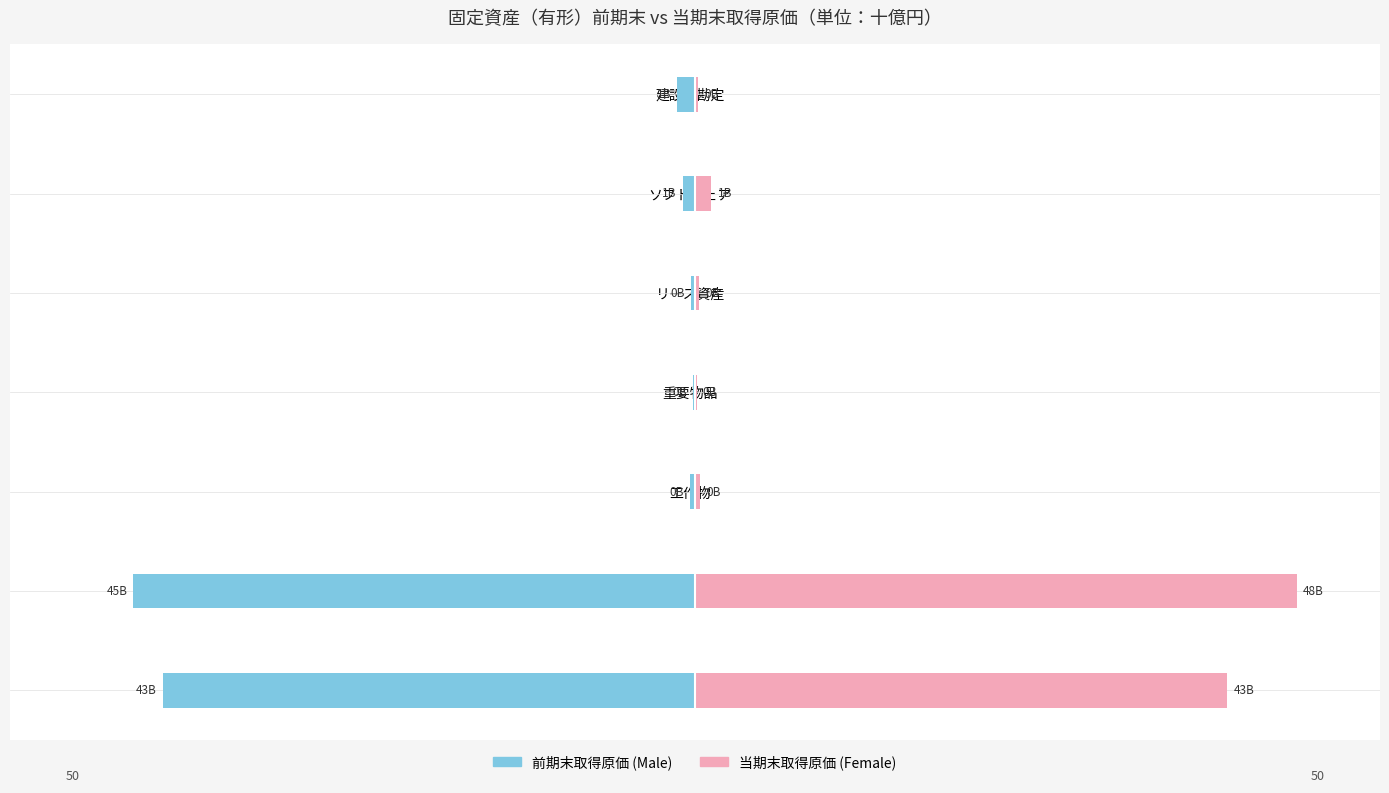

The Male series shows -0.1 at リース資産. True or false?

False